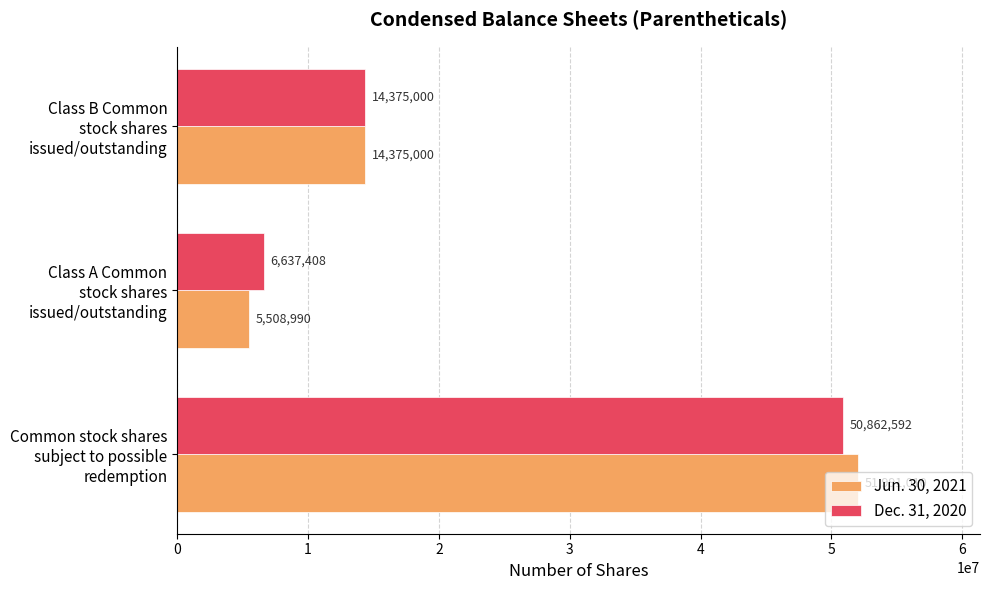

Count the Jun. 30, 2021 values in the range 5508990 to 51991010.

3